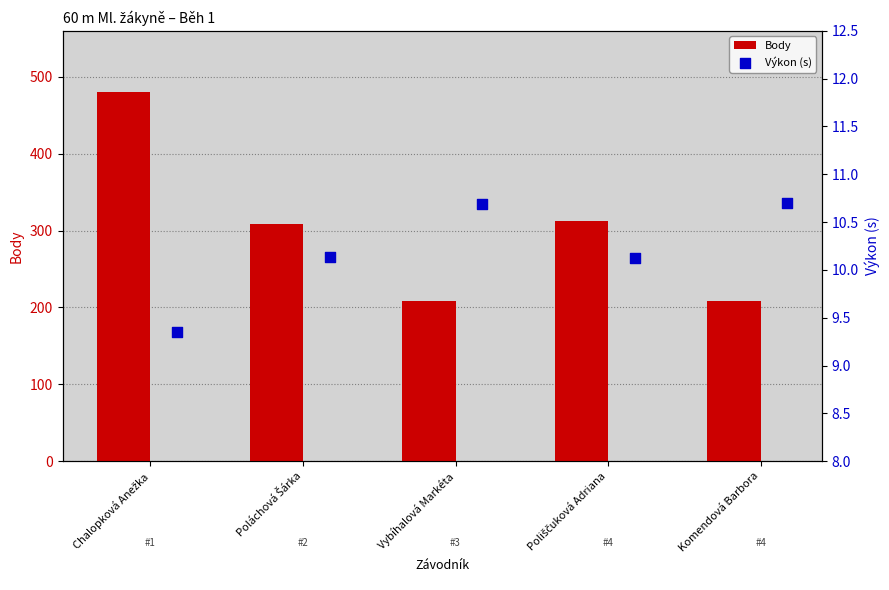

Which series has the largest Y range (max minus min)?

Body